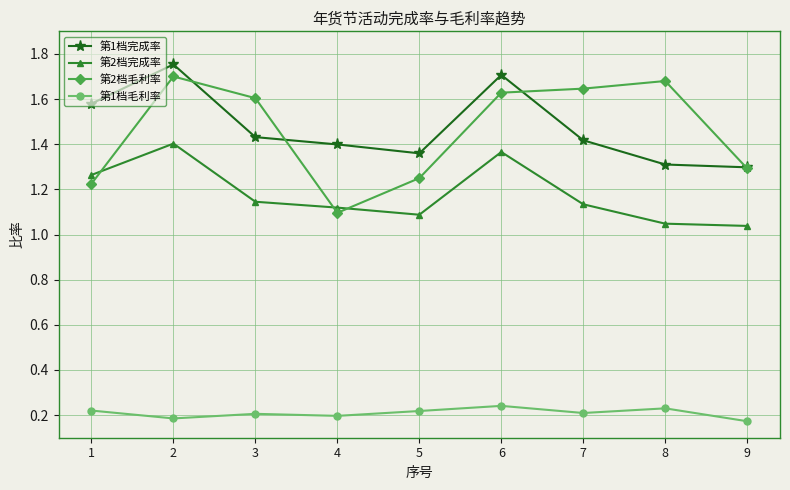

True or false: 第1档毛利率 and 第1档完成率 cross at least once.

False